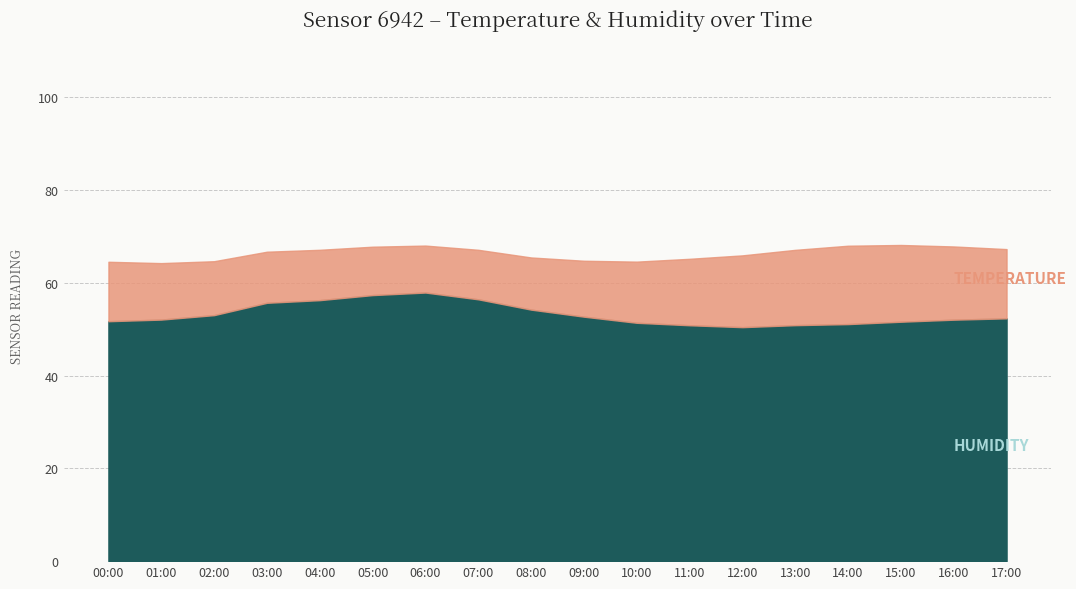

Read the temperature value at 03:00.

11.0